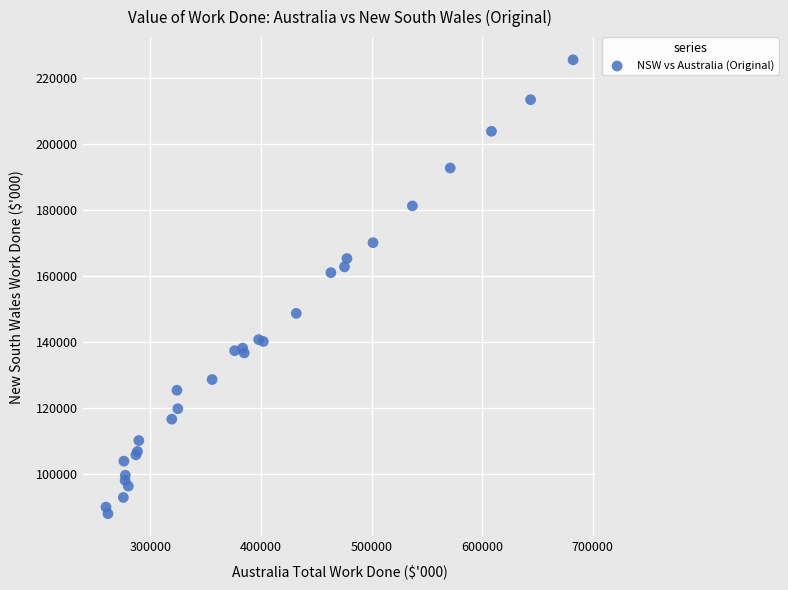

What Y value in the scatter plot is closest to 156684?

160952